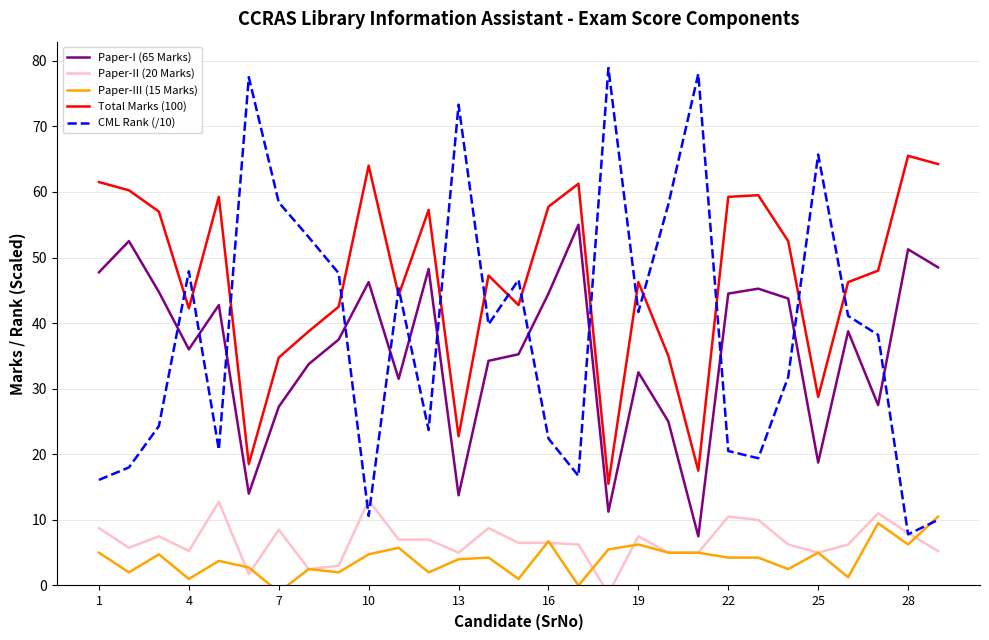

Which series has the widest spread of values?

CML Rank (/10)